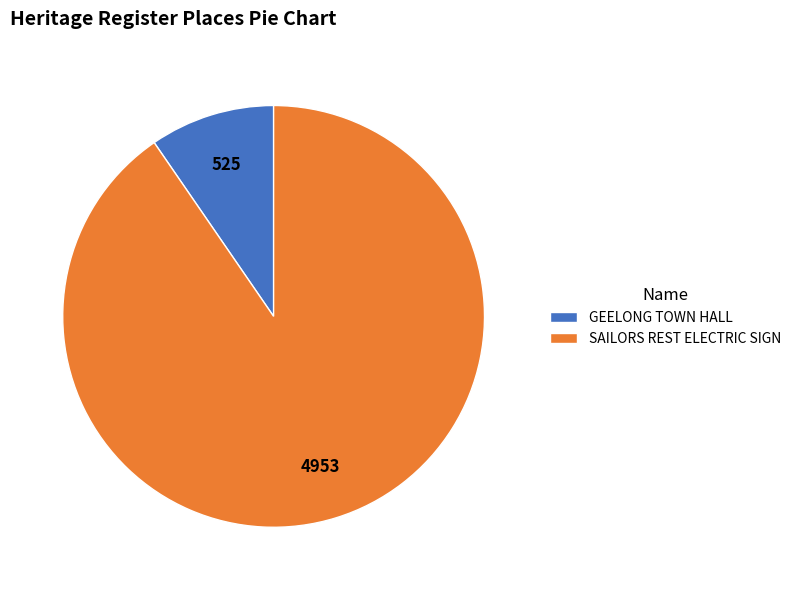

Which slice represents more than half of the pie?

SAILORS REST ELECTRIC SIGN